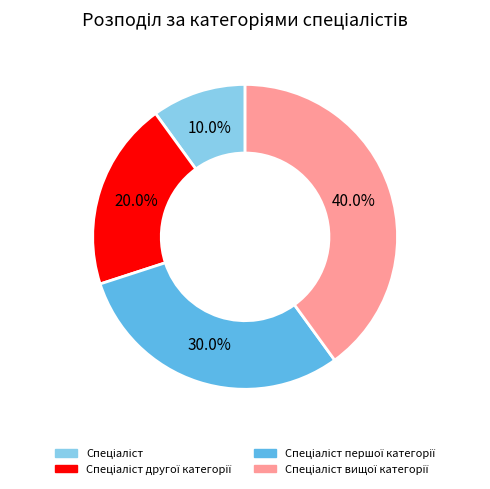

Is there a majority slice in this chart?

No